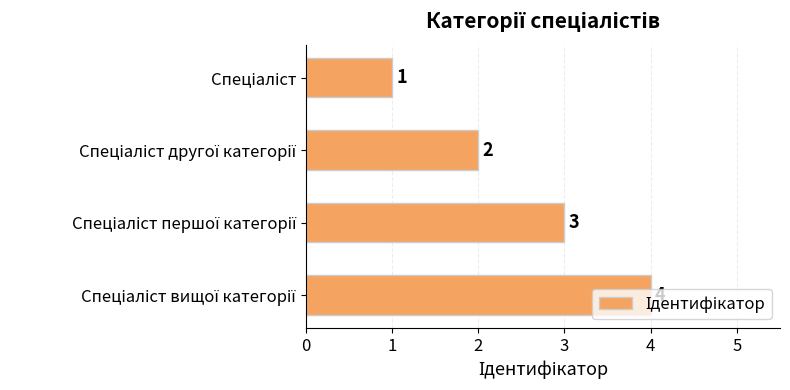

What is the value of the 1st bar from the top?

1